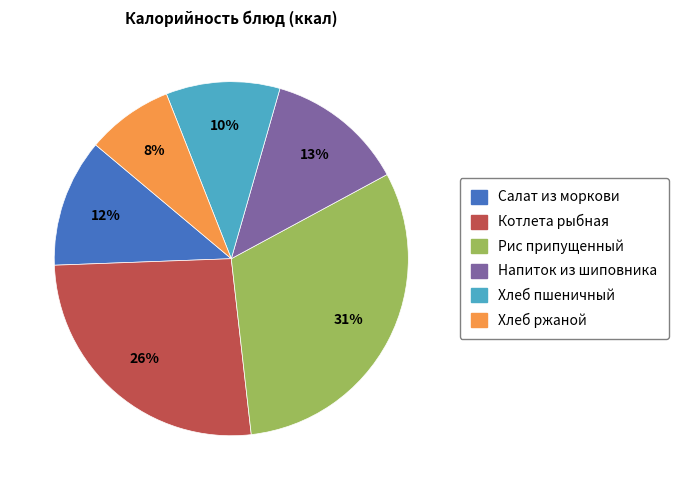

The Хлеб пшеничный slice represents 1% of the pie. True or false?

False